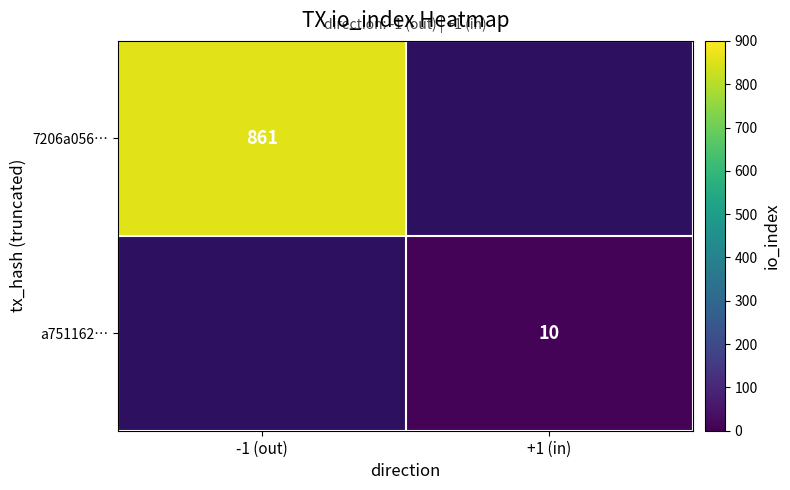

The value of a751162… at +1 (in) is 10. True or false?

True